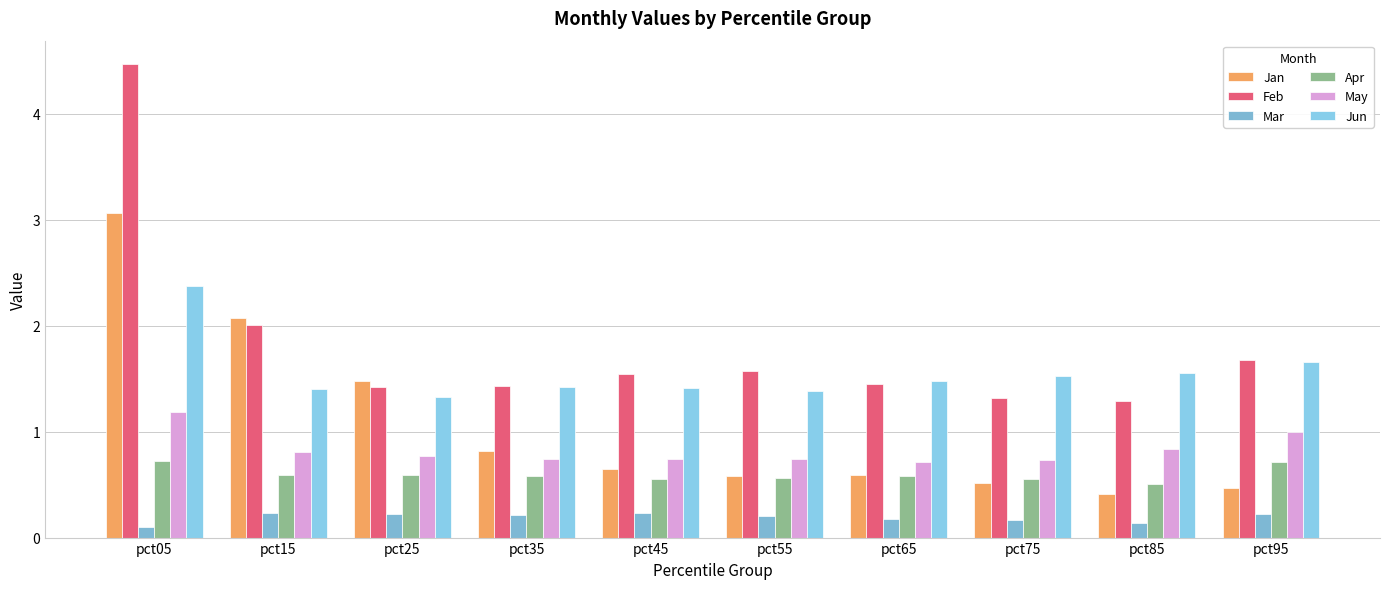

Which series has the largest range (max minus min)?

Feb